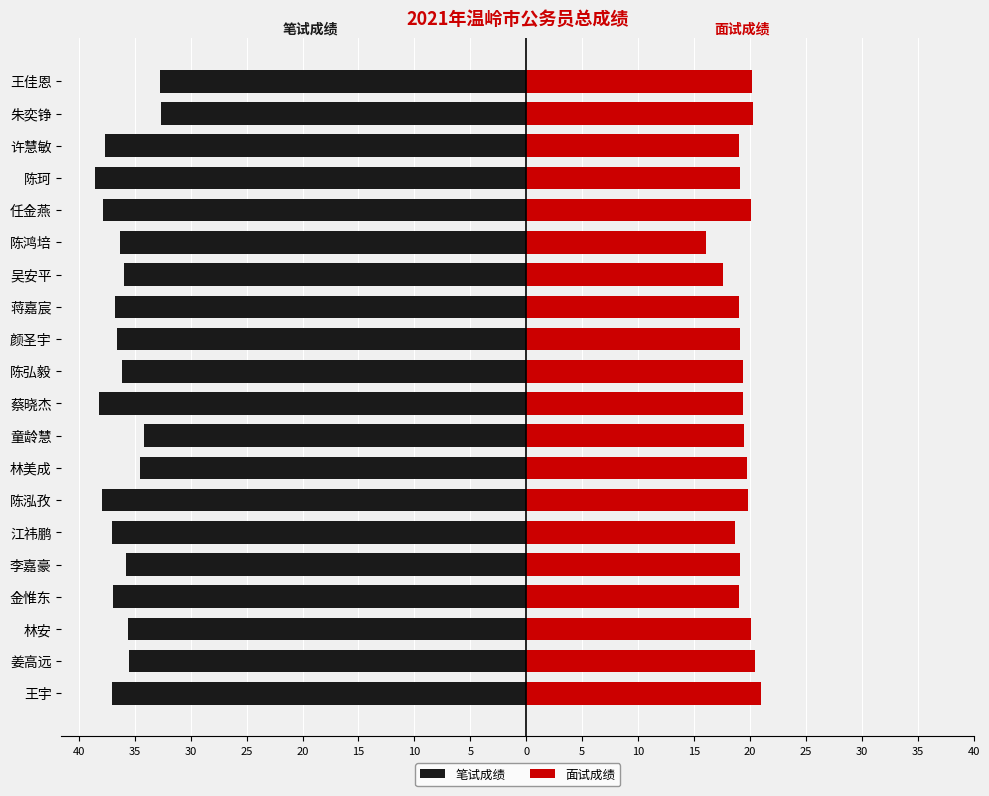

Rank the series at 陈鸿培 from lowest to highest value.

笔试成绩, 面试成绩